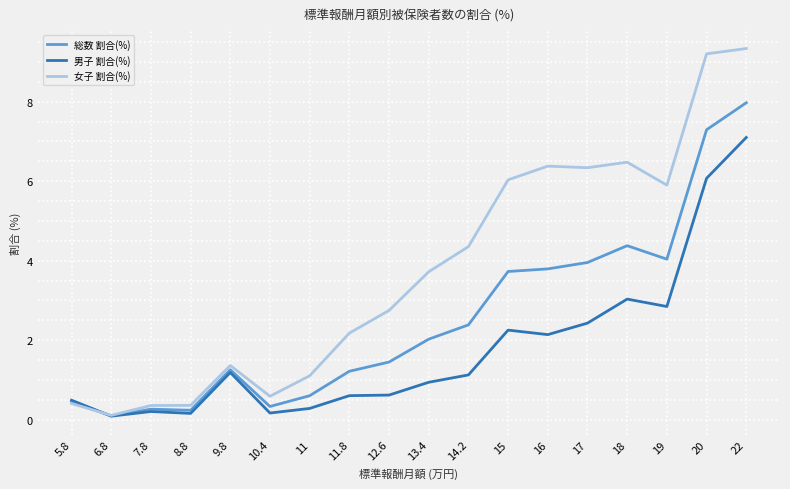

Rank the series by their maximum value, from highest to lowest.

女子 割合(%), 総数 割合(%), 男子 割合(%)